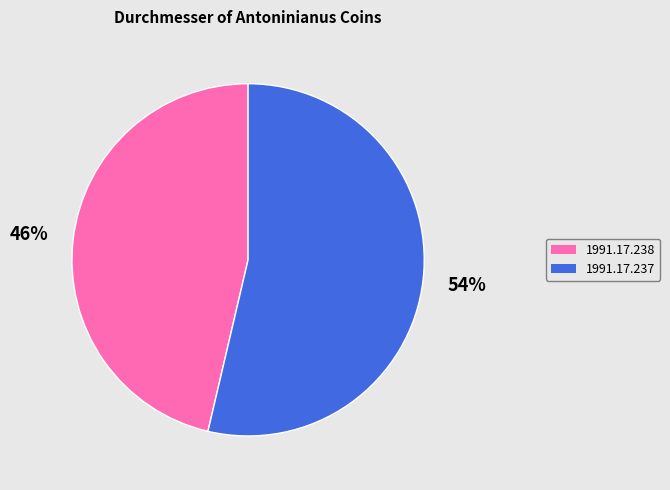

To the nearest percent, what portion does 1991.17.237 represent?

54%